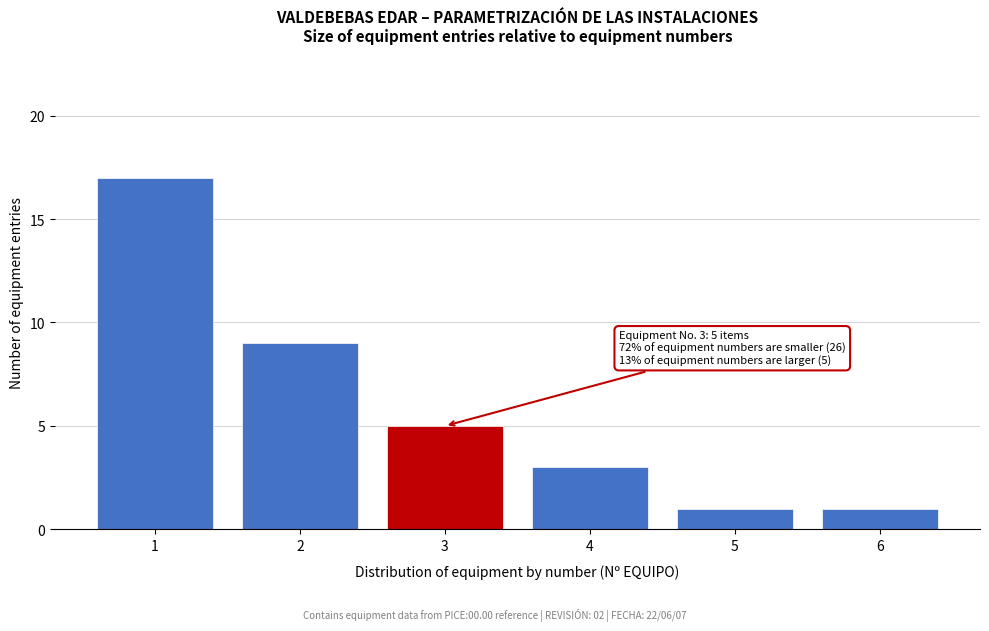

Reading left to right, list all the values displayed in this chart.

1=17	2=9	3=5	4=3	5=1	6=1